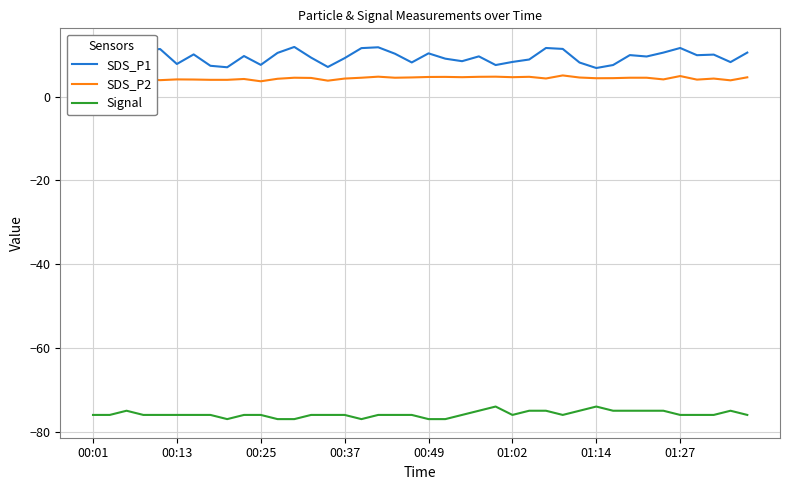

How many lines are shown in the chart?

3